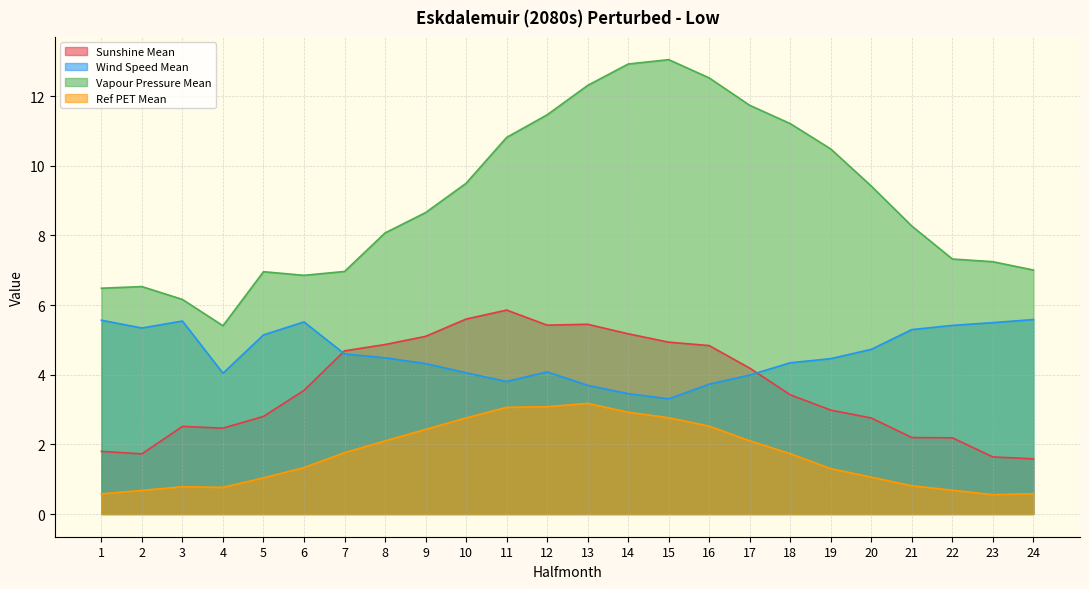

At which label does Ref PET Mean first exceed 1?

5